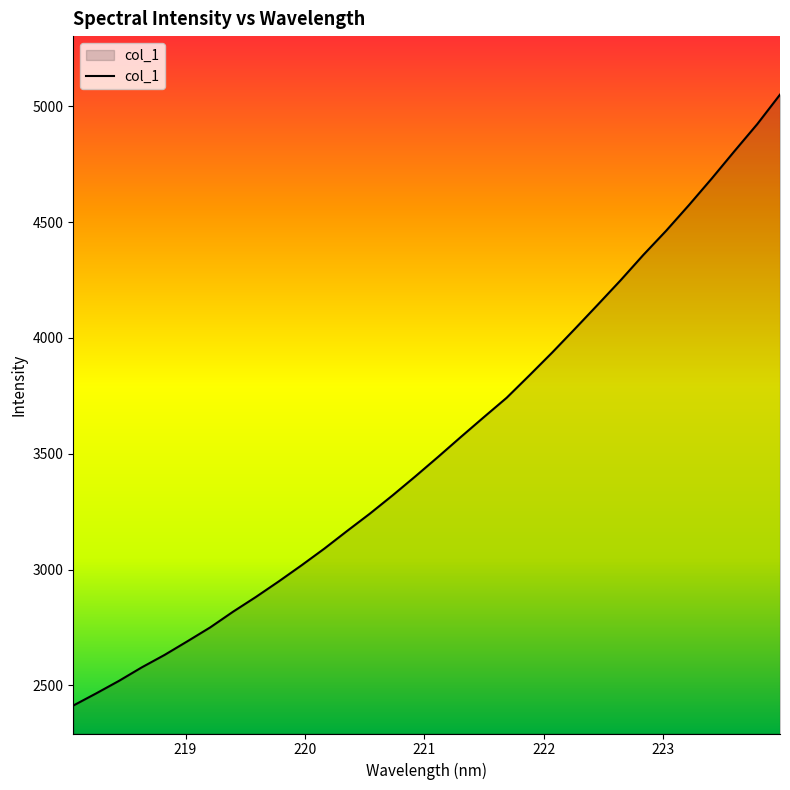

How many lines are shown in the chart?

1